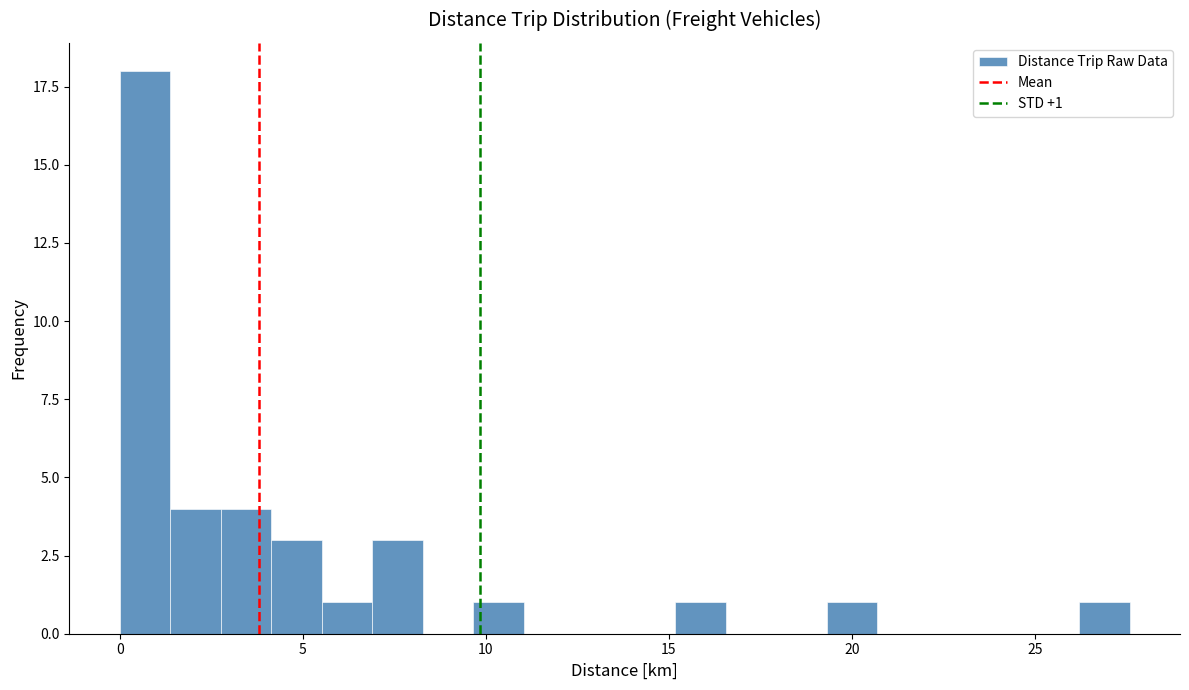

Read against the x-axis, roughly where is the centre of the tallest bar?

0.5